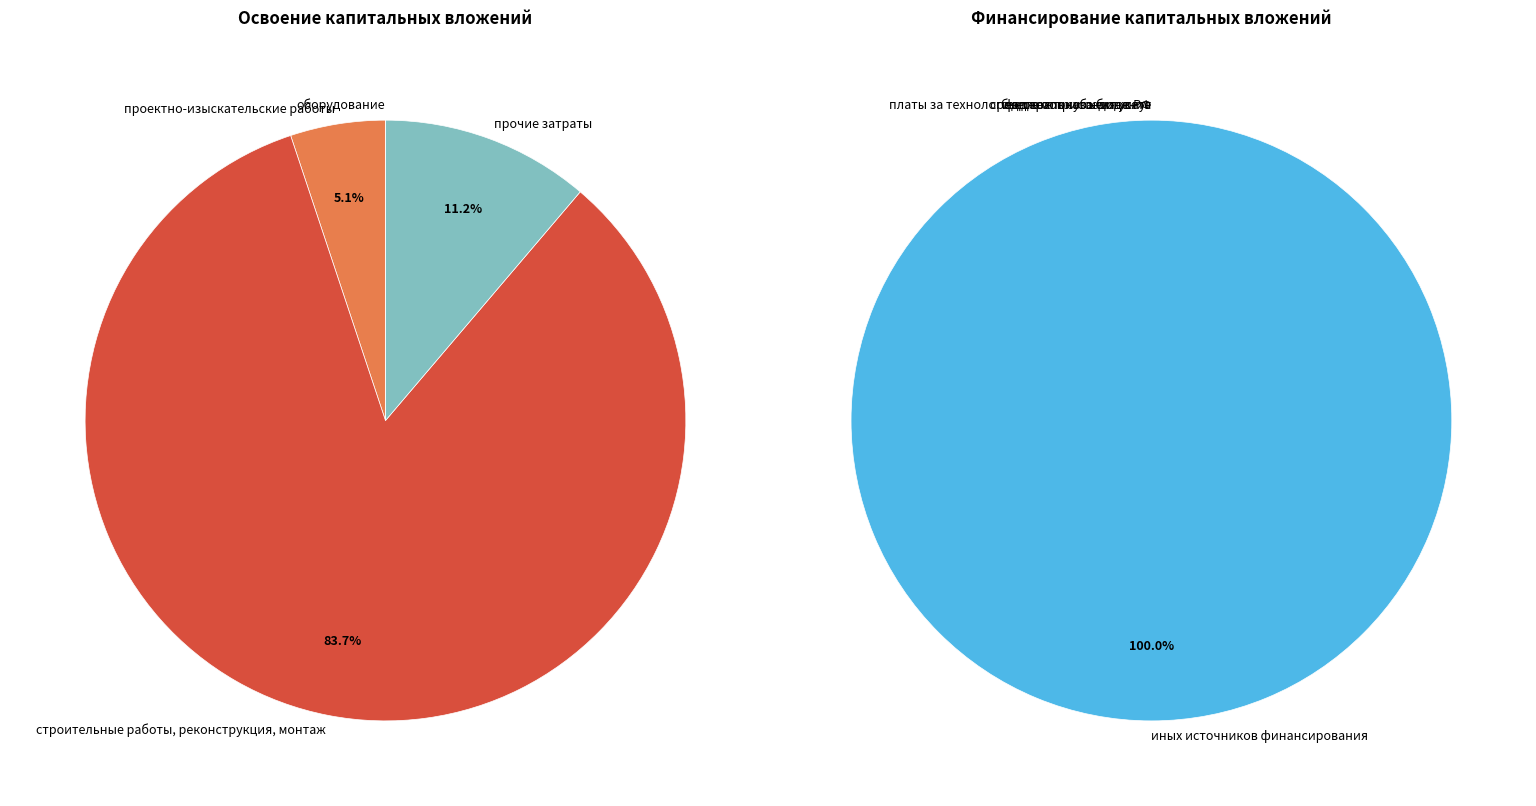

Combined, do проектно-изыскательские работы and прочие затраты account for over 50%?

No